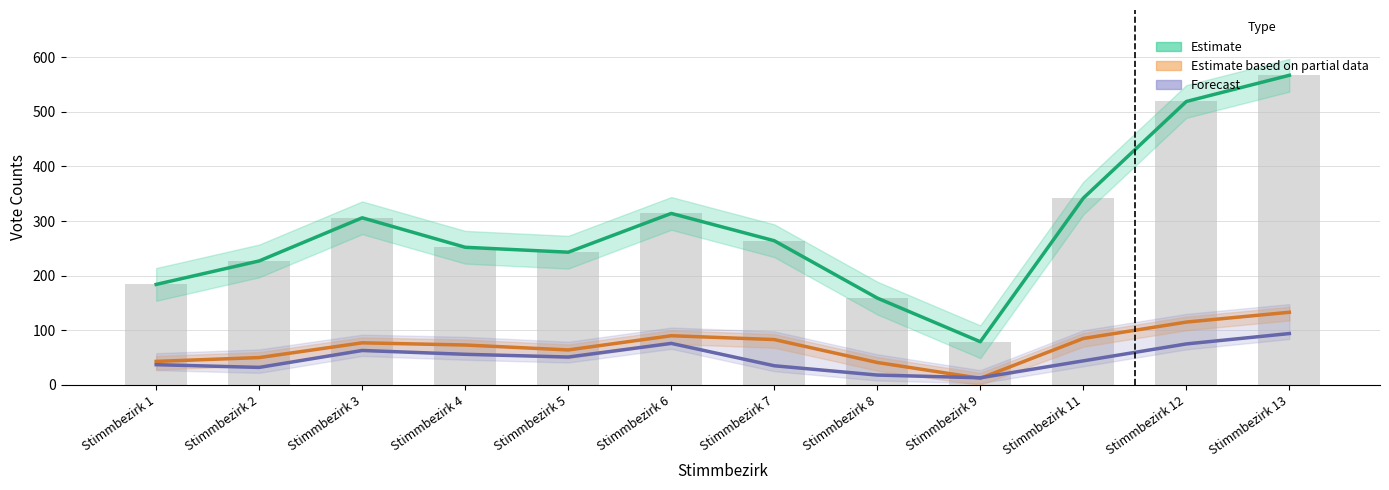

How many data points in B (raw counts) are less than 264?

6